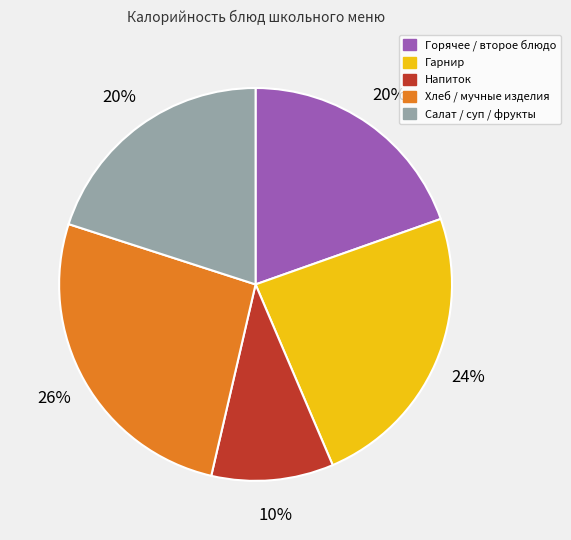

Is there a majority slice in this chart?

No